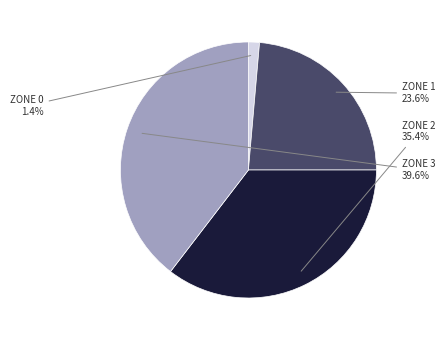

To the nearest percent, what is the average slice percentage?

25%